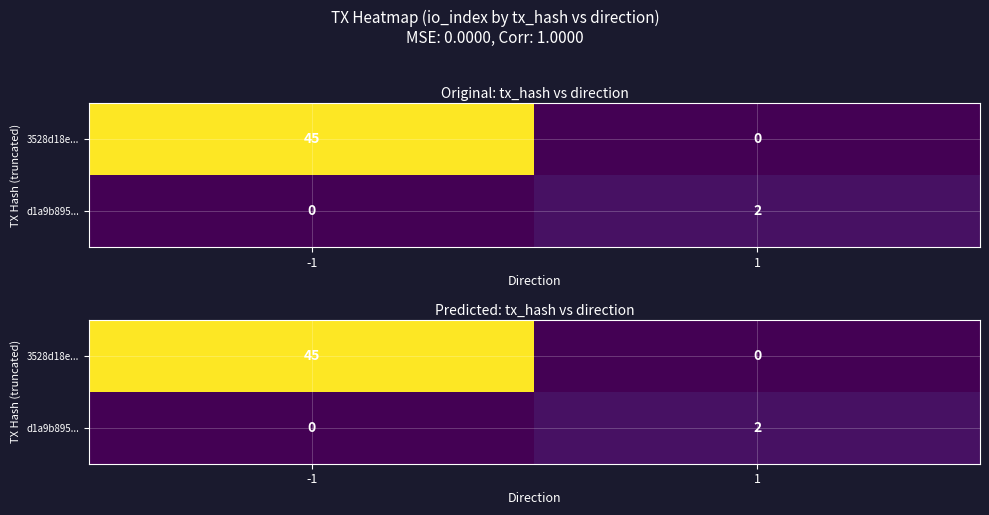

What is the total value across all series at 1?

2